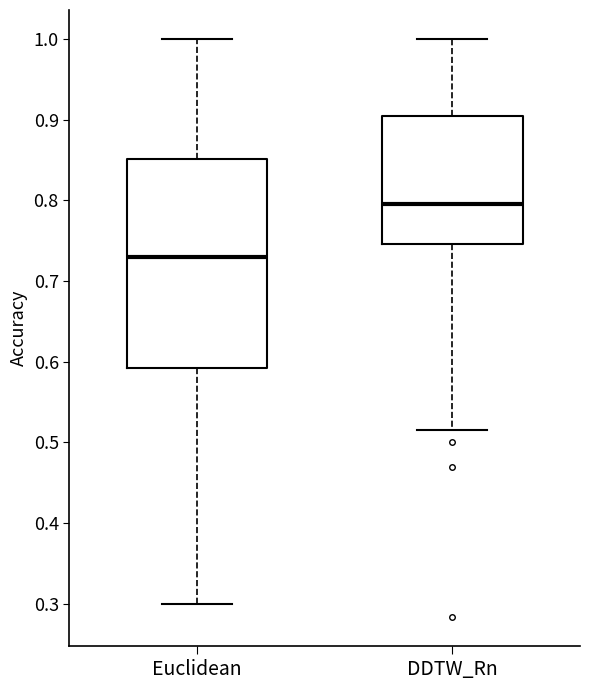

Reading left to right, transcribe this box plot: for each box, give where its median line is, the range the box spans, and where its two whiskers end, as read against the y-axis. The values are not printed on the chart, so give them approximately, as read against the axis.

Euclidean: median 0.73, box 0.59 to 0.85, whiskers 0.30 to 1.00
DDTW_Rn: median 0.79, box 0.75 to 0.90, whiskers 0.52 to 1.00